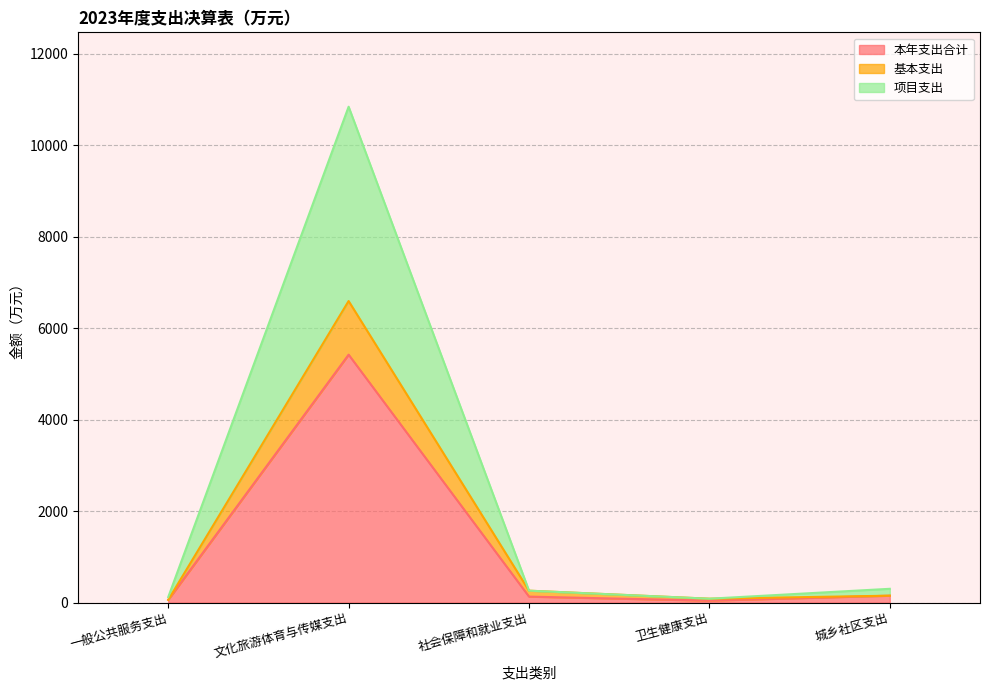

At which label does 项目支出 reach its peak?

文化旅游体育与传媒支出